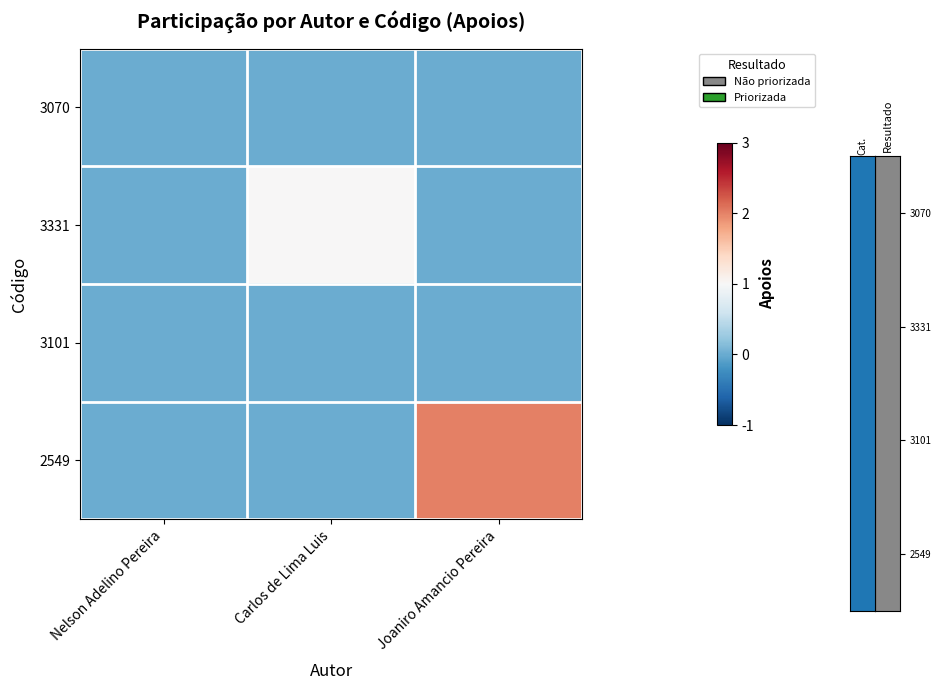

Between Nelson Adelino Pereira and Carlos de Lima Luis, which series saw the biggest shift?

3331